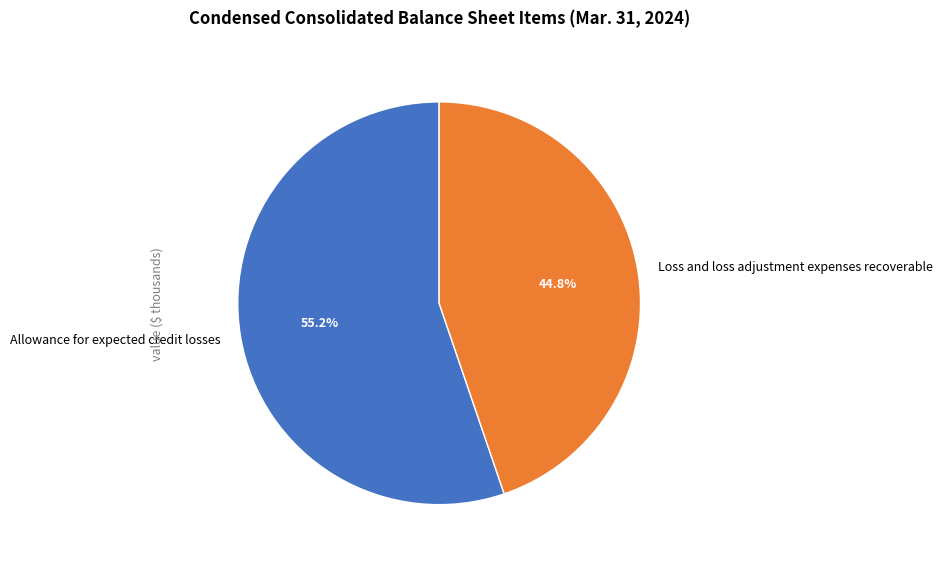

Do Allowance for expected credit losses and Loss and loss adjustment expenses recoverable together represent more than half of the pie?

Yes